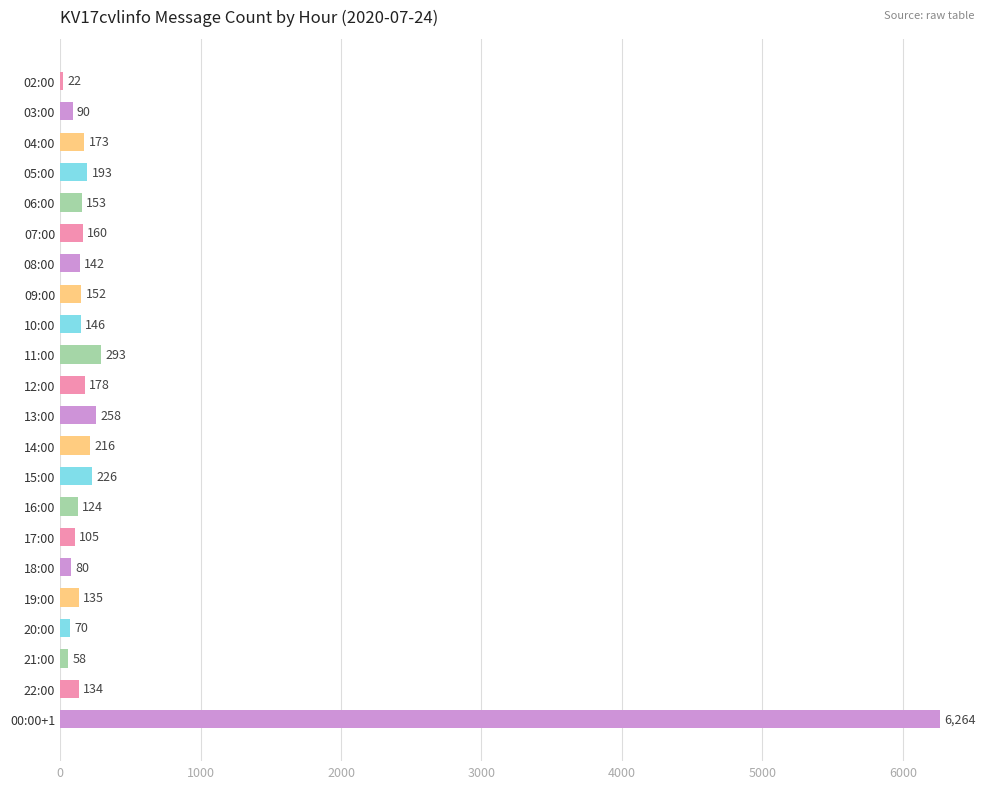

How many bars are there in total?

22